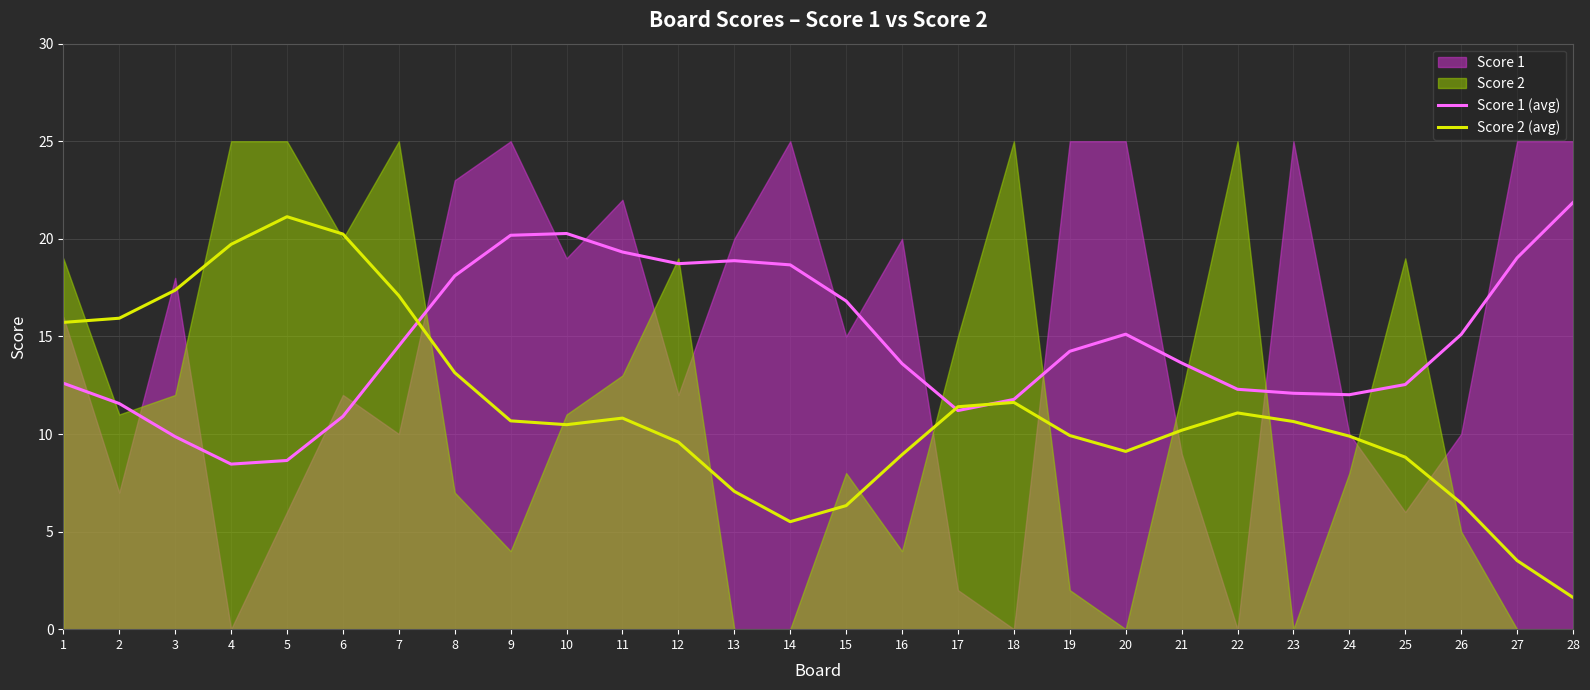

Does the chart display data point markers on the line(s)?

No